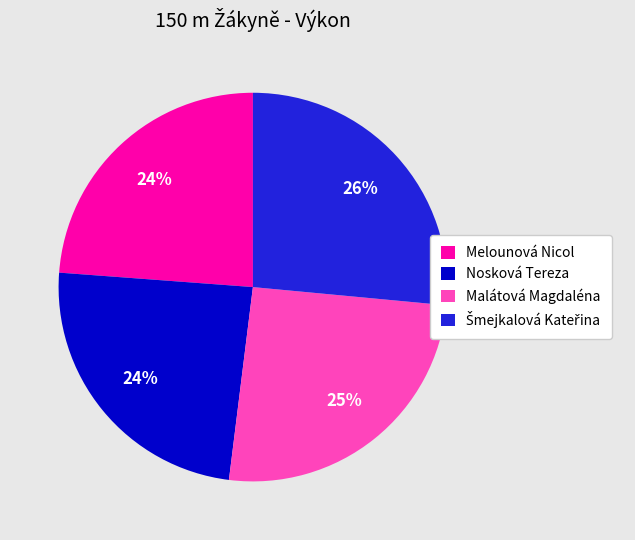

Is Nosková Tereza the majority of the pie?

No